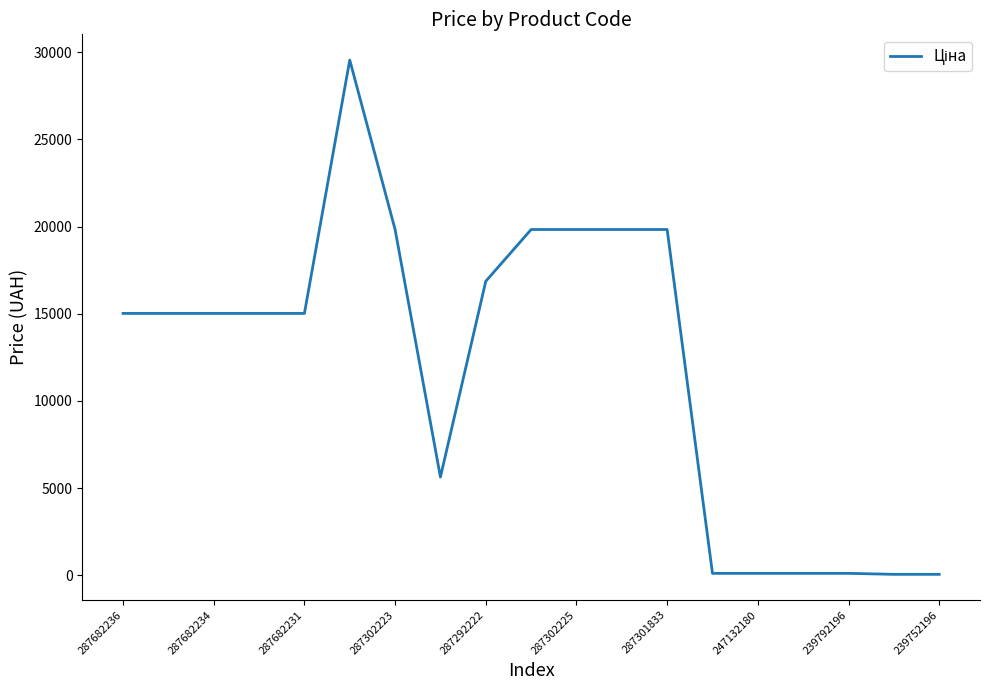

How many values are below 15019?

7